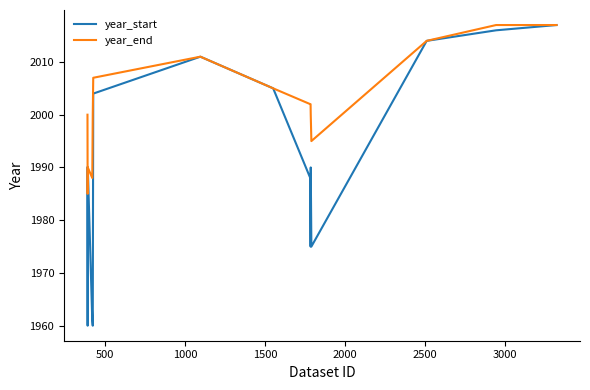

How many categories are shown in the chart?

15